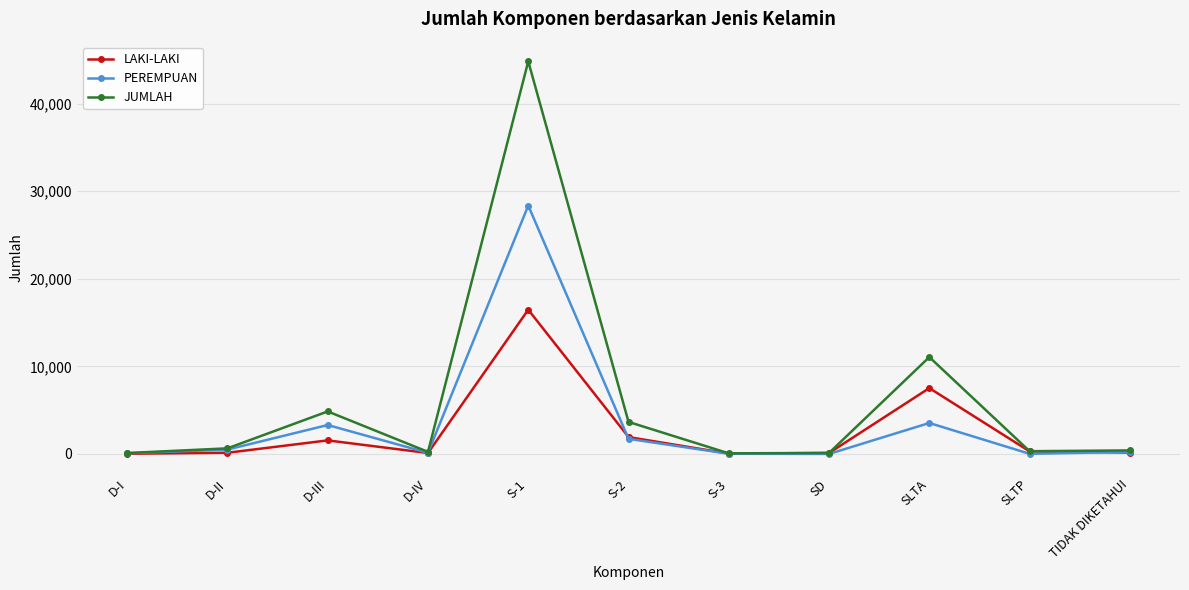

What is the difference between the maximum and minimum values in the PEREMPUAN series?

28356